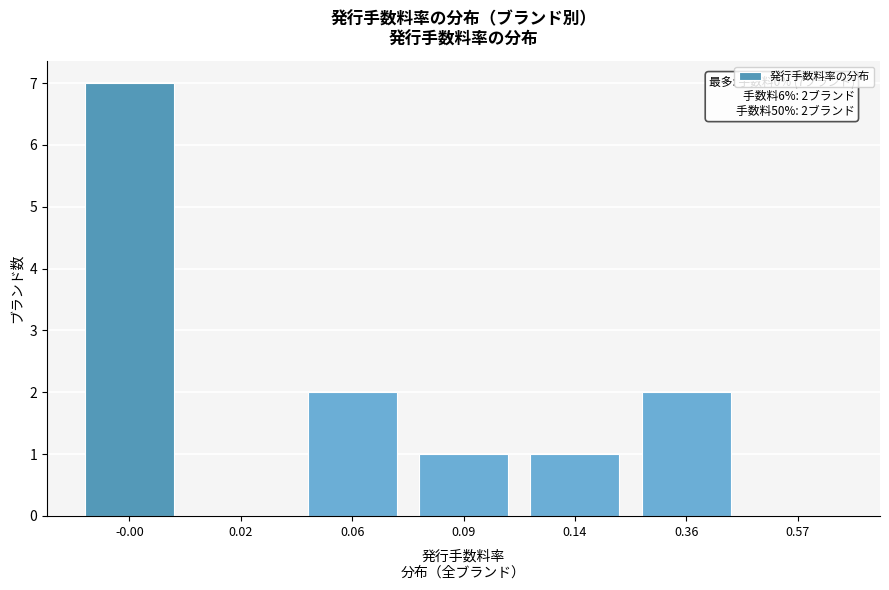

Reading left to right, what are all the values shown in this chart?

-0.00=7	0.02=0	0.06=2	0.09=1	0.14=1	0.36=2	0.57=0